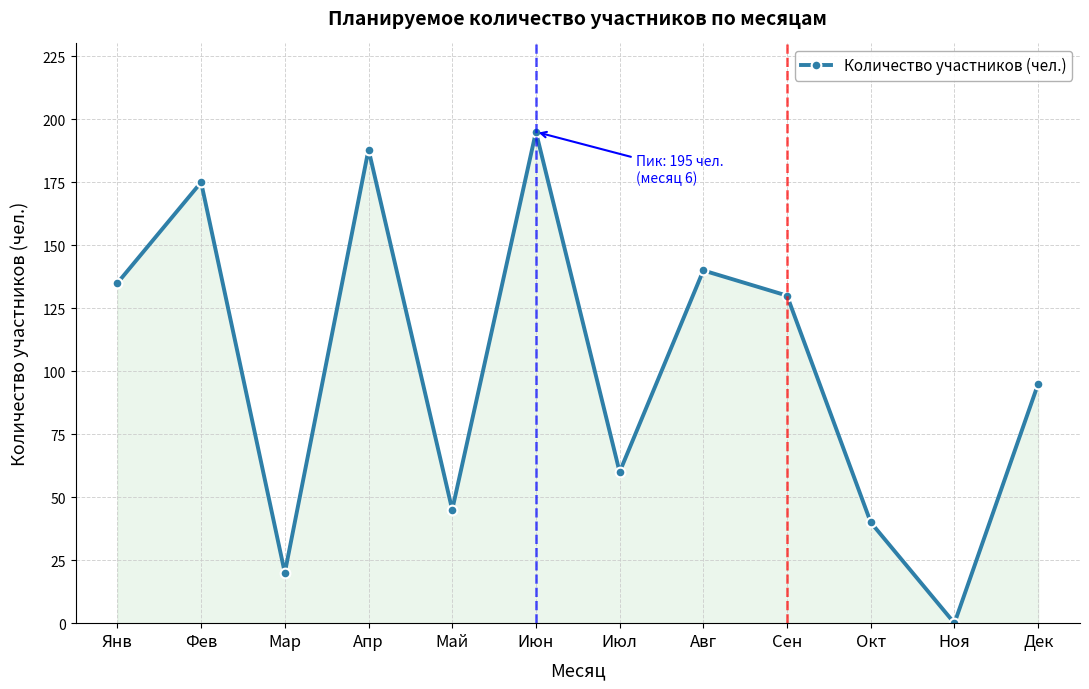

Reading left to right, list all the values displayed in this chart.

135	175	20	188	45	195	60	140	130	40	0	95